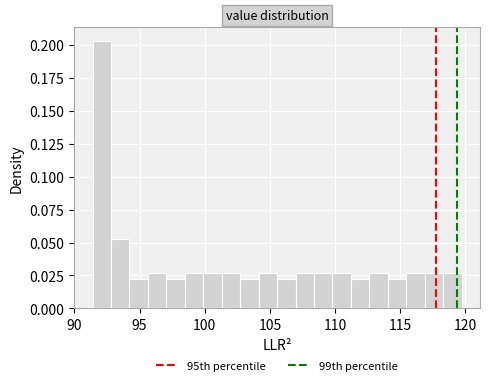

Around what value on the x-axis is the tallest bar? Give the approximate position of its centre, as read against the axis.

92.0